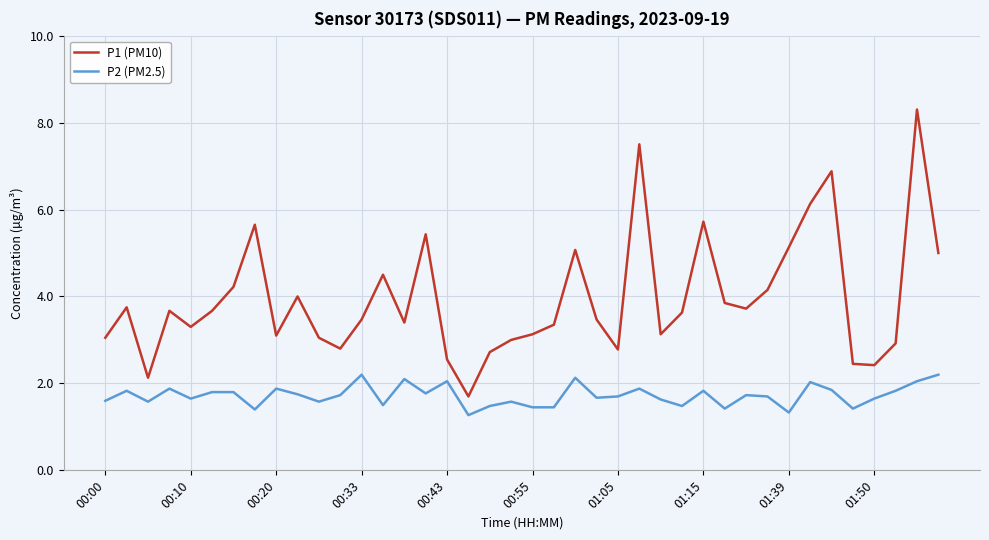

True or false: P1 (PM10) and P2 (PM2.5) cross at least once.

False